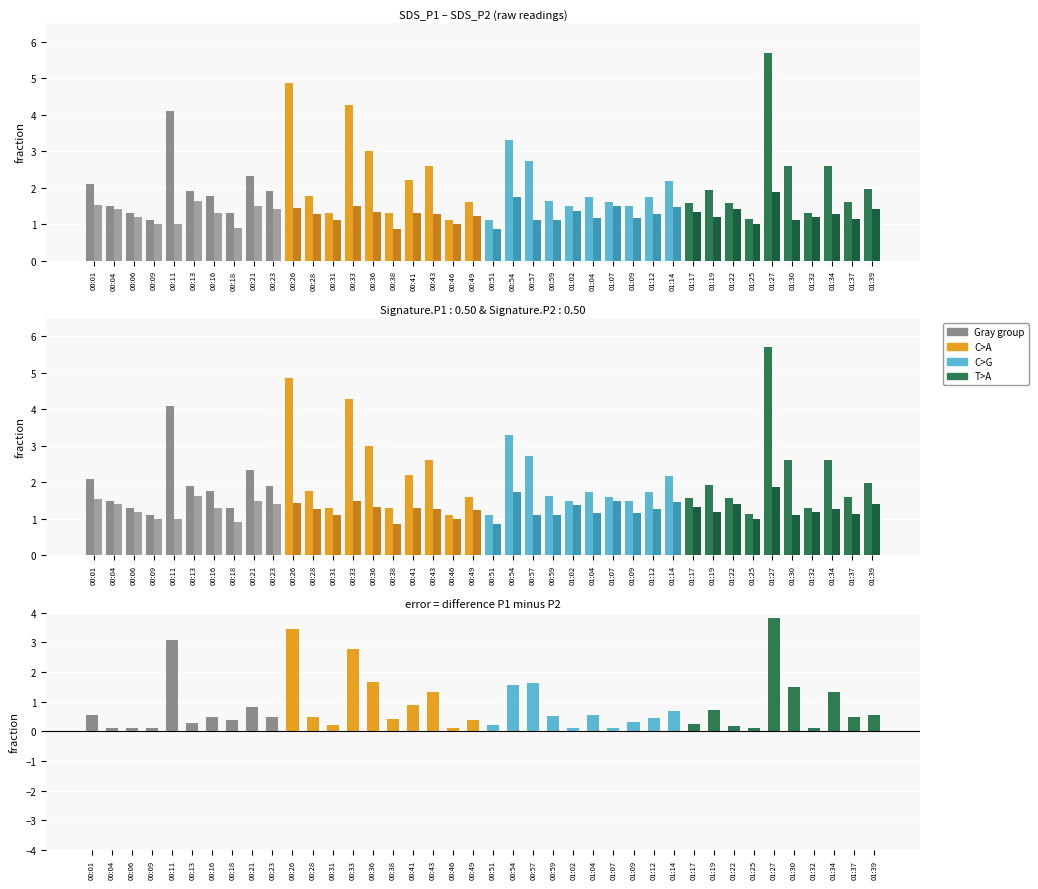

Is it true that SDS_P2 equals 1.1 at 00:31?

True